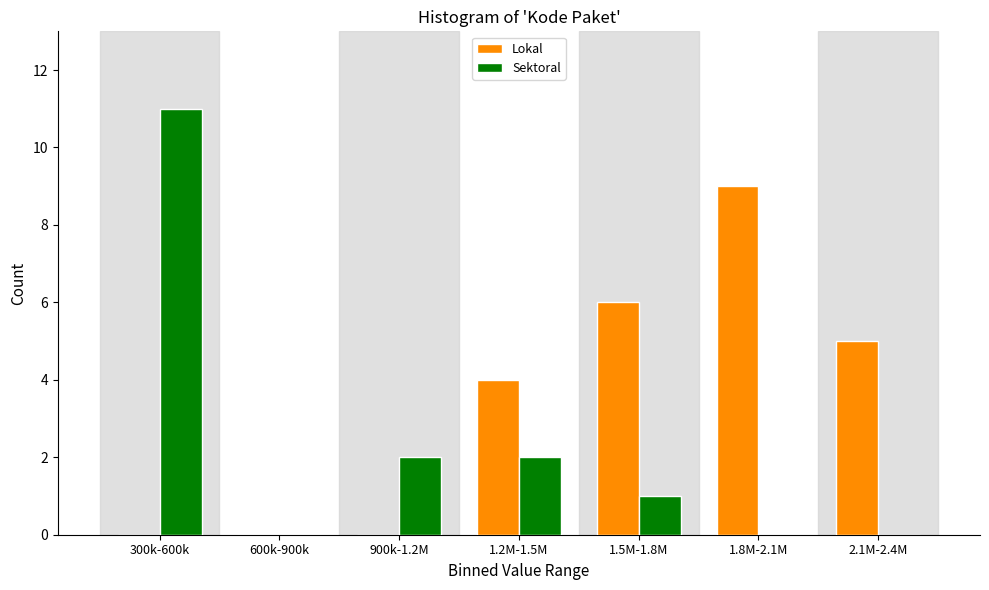

Reading right to left, what are all the values shown in this chart?

Lokal: 2.1M-2.4M=5	1.8M-2.1M=9	1.5M-1.8M=6	1.2M-1.5M=4	900k-1.2M=0	600k-900k=0	300k-600k=0
Sektoral: 2.1M-2.4M=0	1.8M-2.1M=0	1.5M-1.8M=1	1.2M-1.5M=2	900k-1.2M=2	600k-900k=0	300k-600k=11